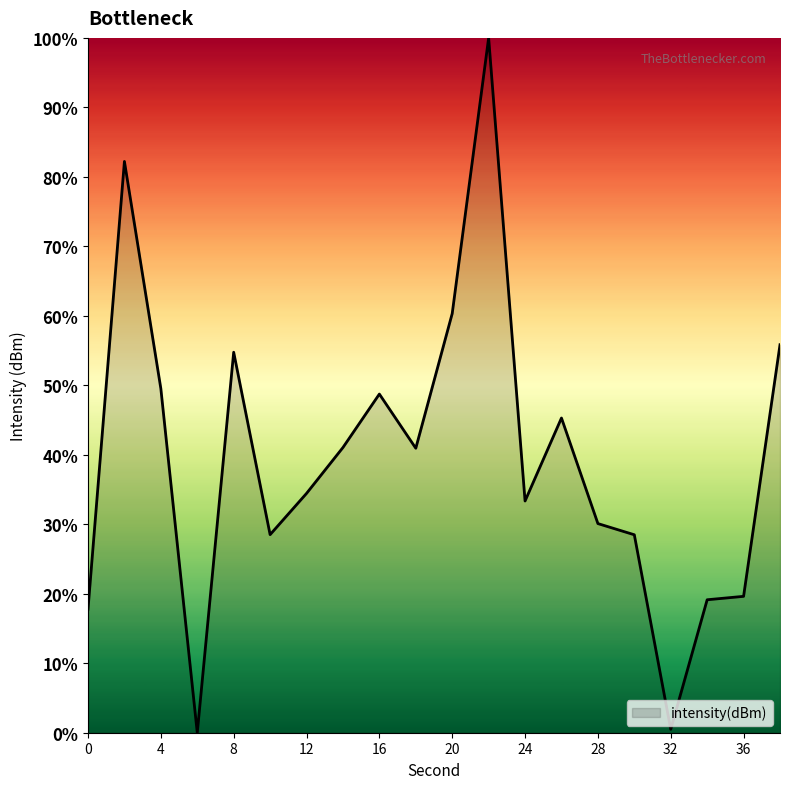

How many values exceed 40?

10